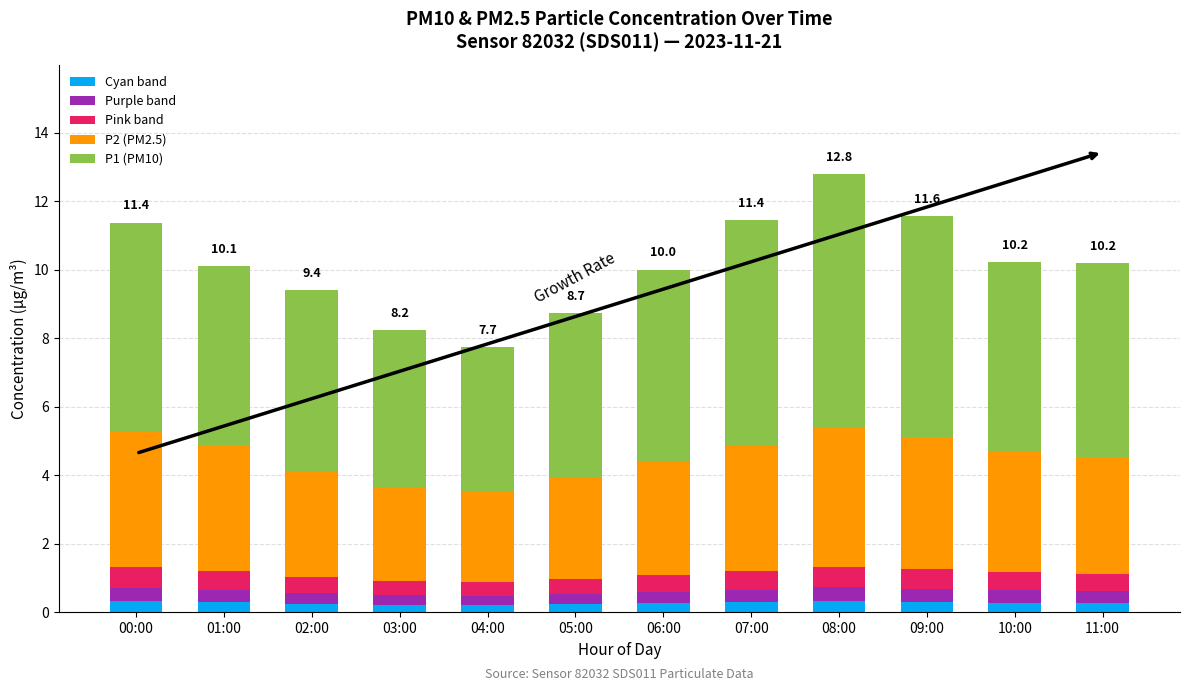

True or false: Cyan band has a value of 0.2 at 05:00.

True